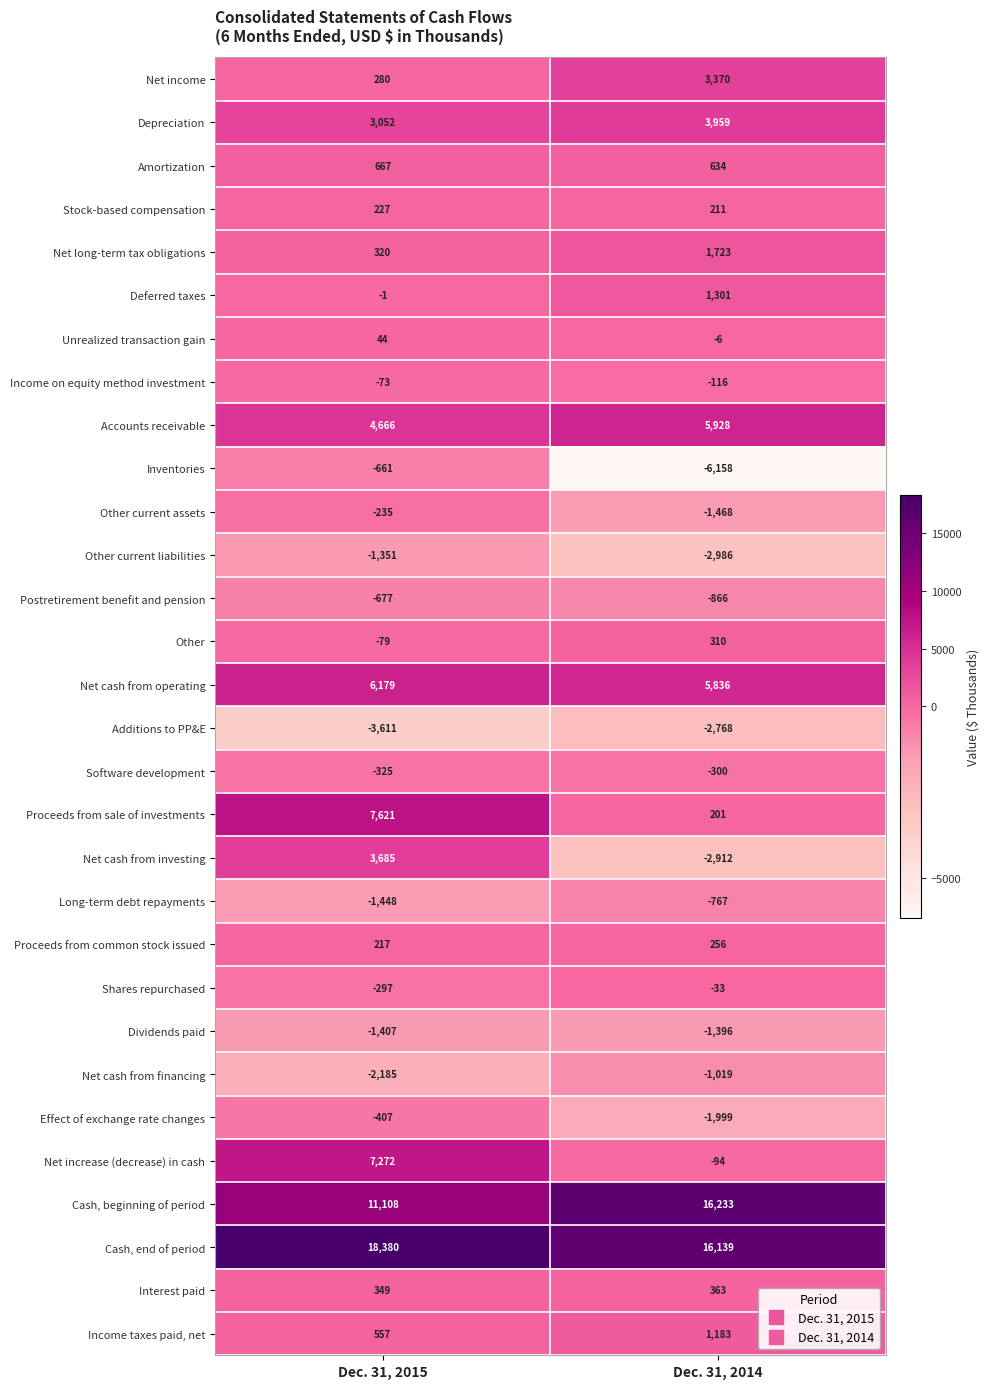

What is the difference between the highest and lowest values at Dec. 31, 2015?

21991